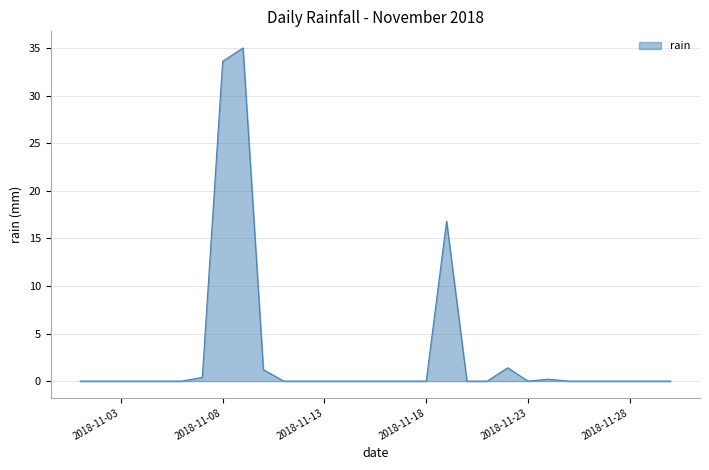

What is the greatest value displayed?

35.0